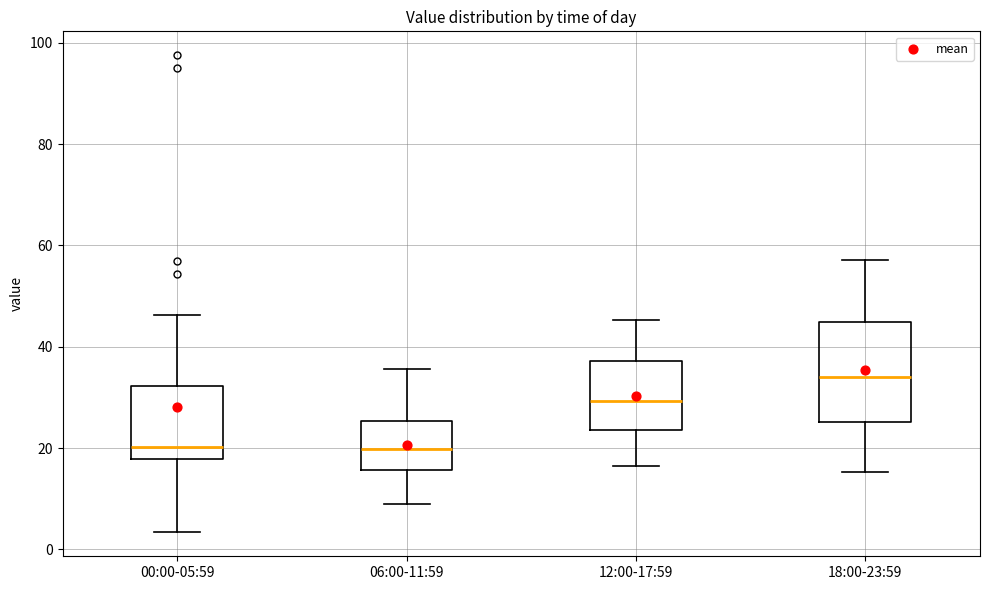

Reading left to right, read every box against the y-axis: the position of its median line, the range the box covers, and the ends of its whiskers. The values are not printed on the chart, so give them approximately, as read against the axis.

00:00-05:59: median 20, box 18 to 32, whiskers 4 to 46
06:00-11:59: median 20, box 16 to 26, whiskers 8 to 36
12:00-17:59: median 30, box 24 to 38, whiskers 16 to 46
18:00-23:59: median 34, box 26 to 44, whiskers 16 to 58